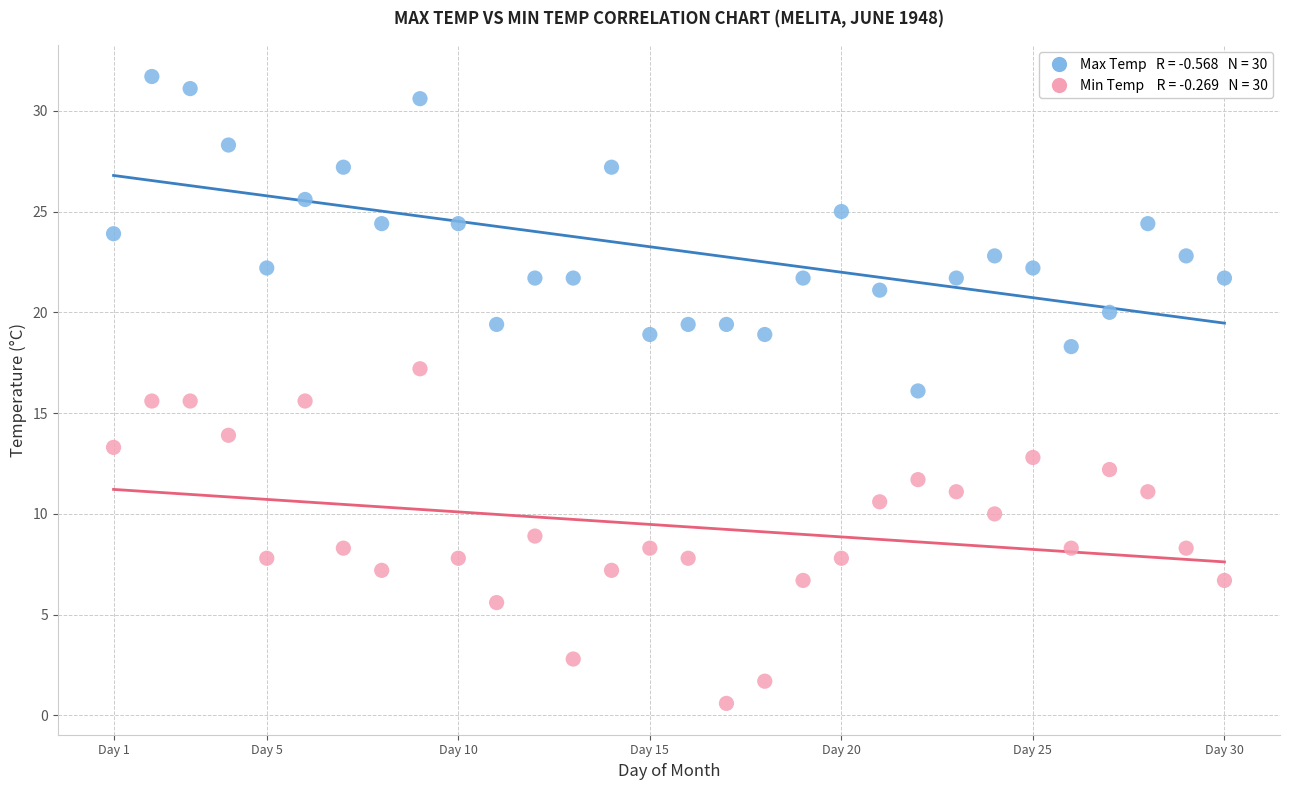

Across all data points, what is the range of X values (max minus min)?

29.0